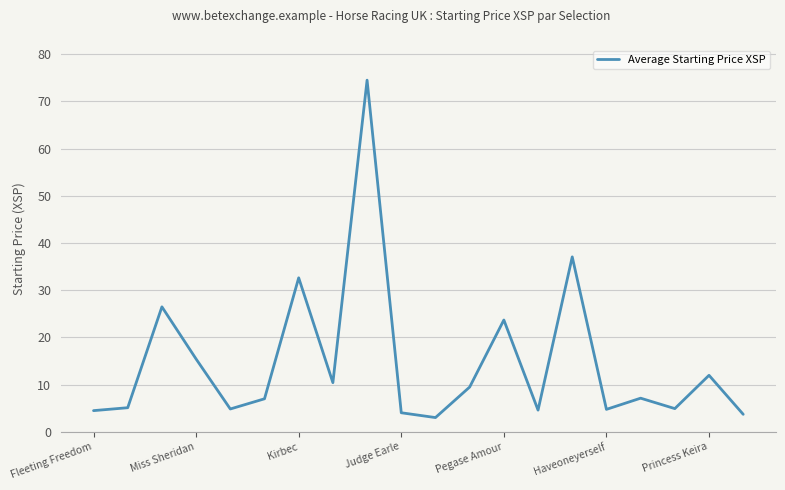

What is the maximum value shown in the chart?

74.5